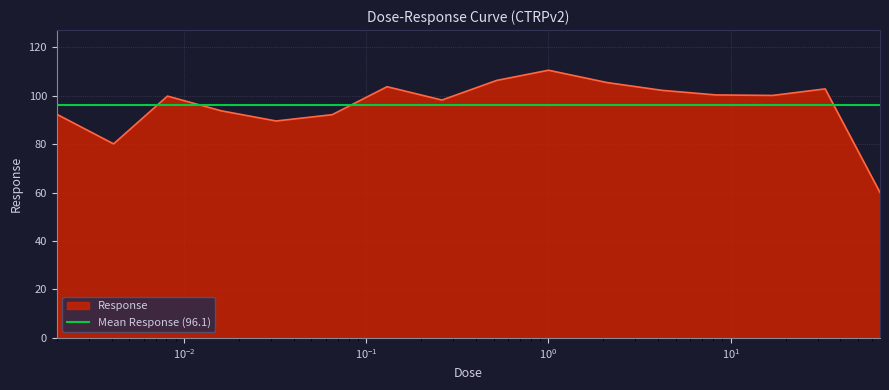

What is the lowest value of the Response series?

60.0